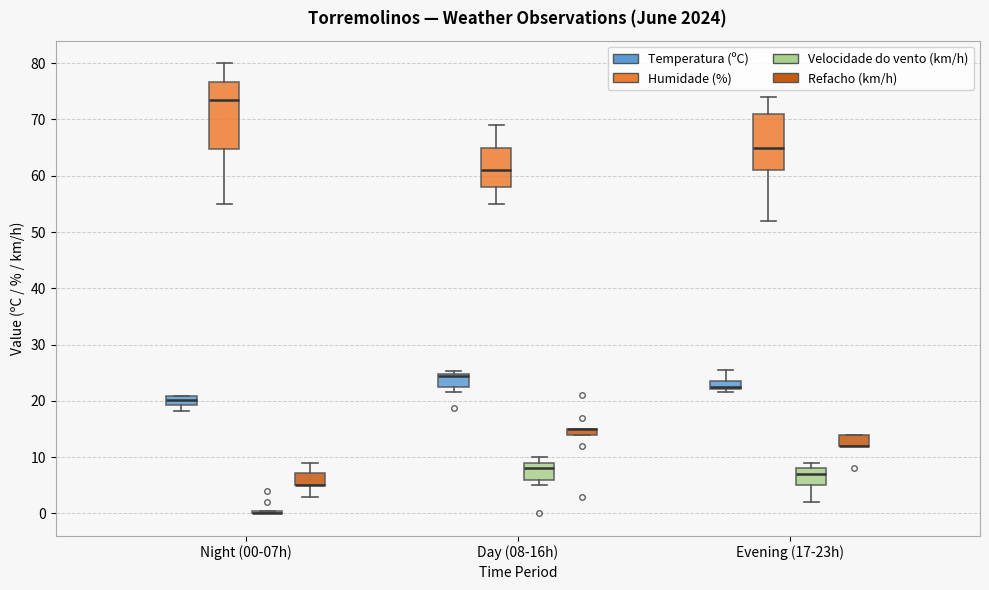

Where does the lower whisker of the box for Night (00-07h) (Temperatura (ºC)) end on the y-axis? The values are not printed on the chart, so give them approximately, as read against the axis.

18